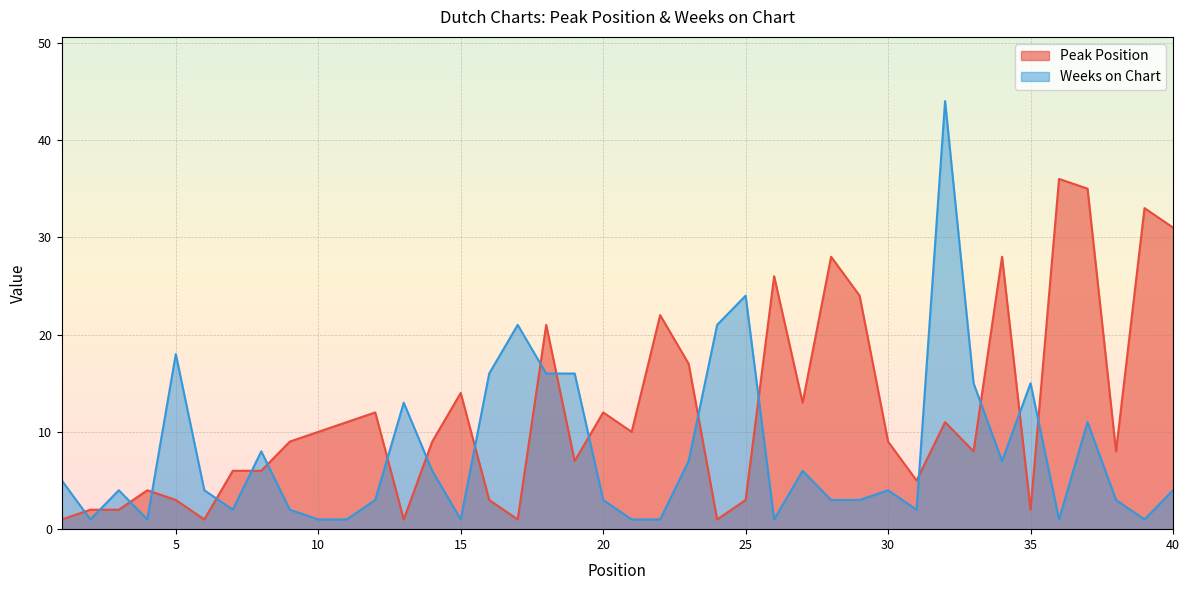

Between 2 and 27, which series saw the biggest shift?

Peak Position